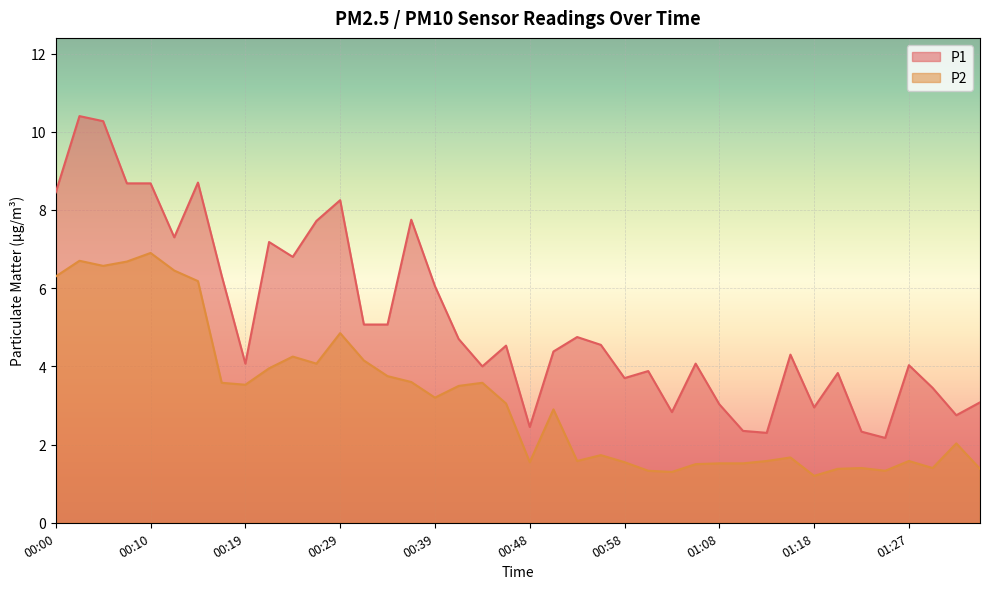

What is the minimum value shown in the chart?

1.2